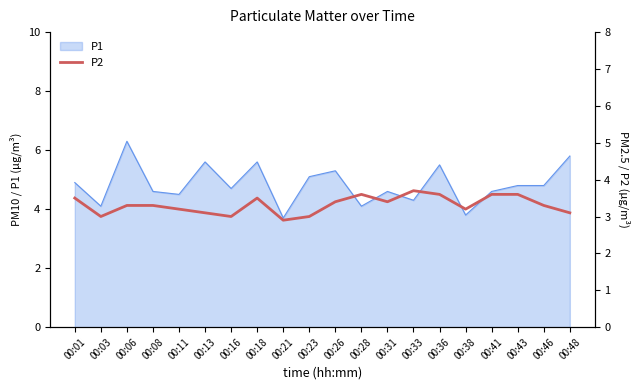

Which category has the highest value in the P1 series?

00:06